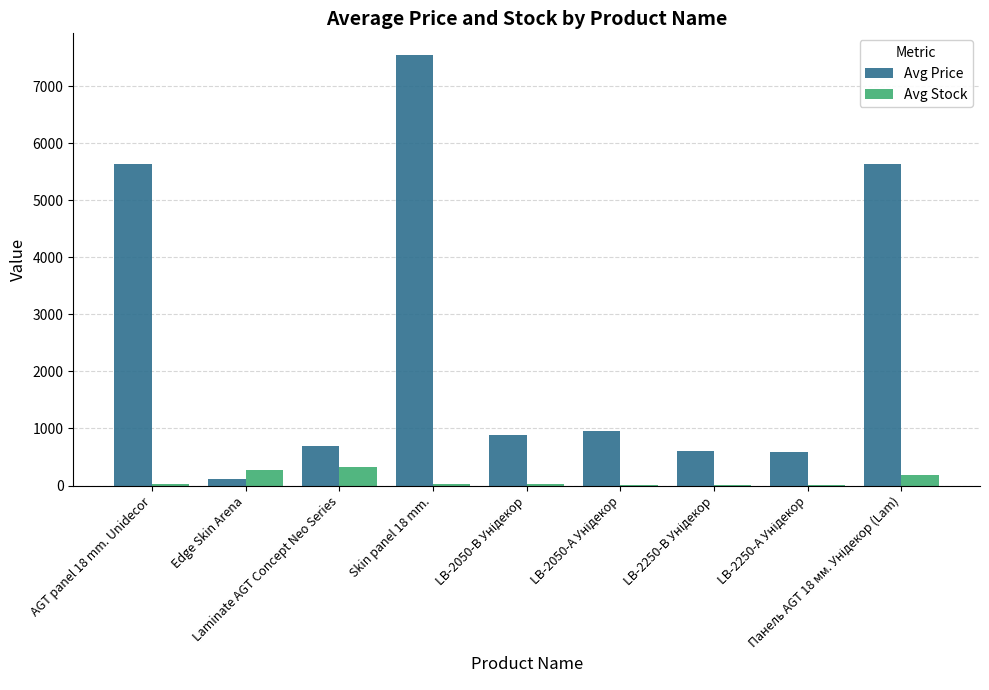

What is the sum of all Avg Price values?

22654.7